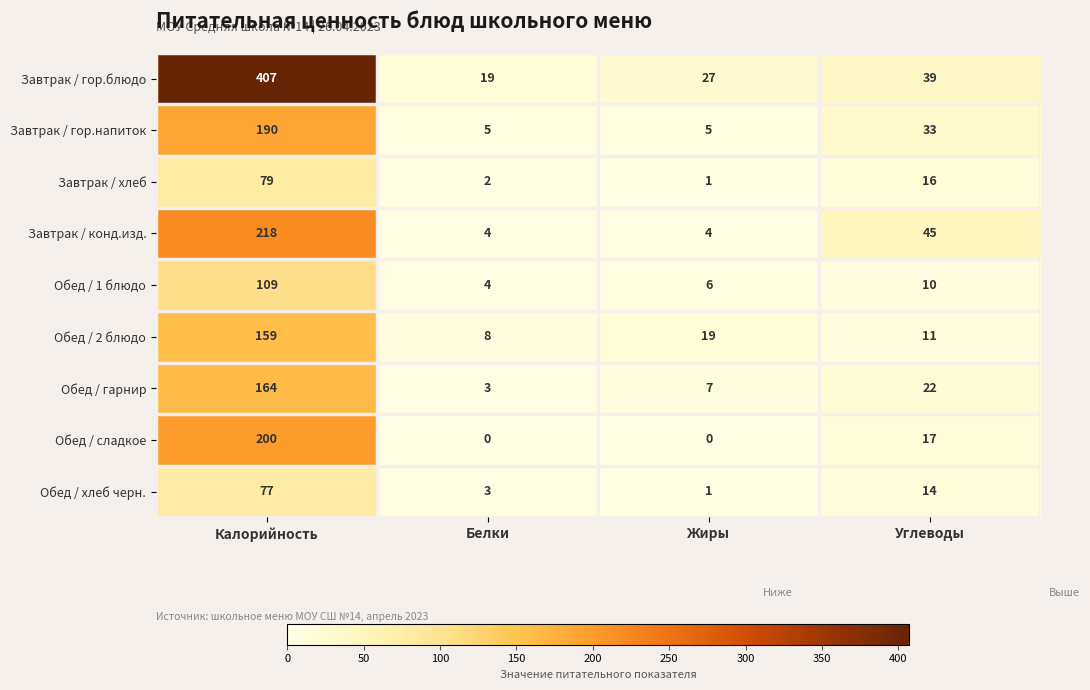

Which series has the largest total across all categories?

Завтрак / гор.блюдо